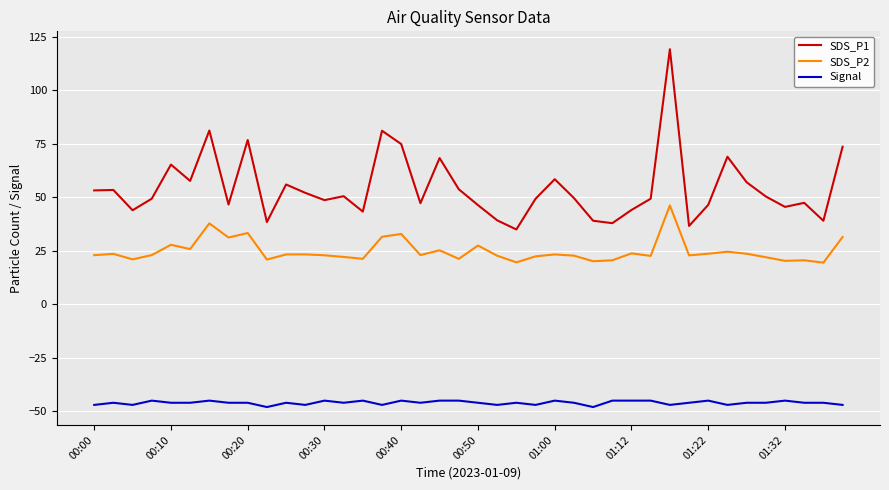

What are all the series names shown in the legend?

SDS_P1, SDS_P2, Signal